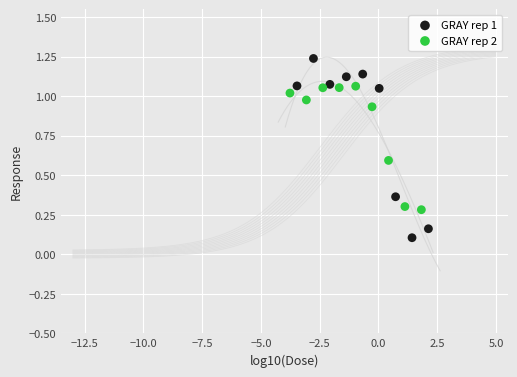

Which series contains the lowest Y value?

GRAY rep 1